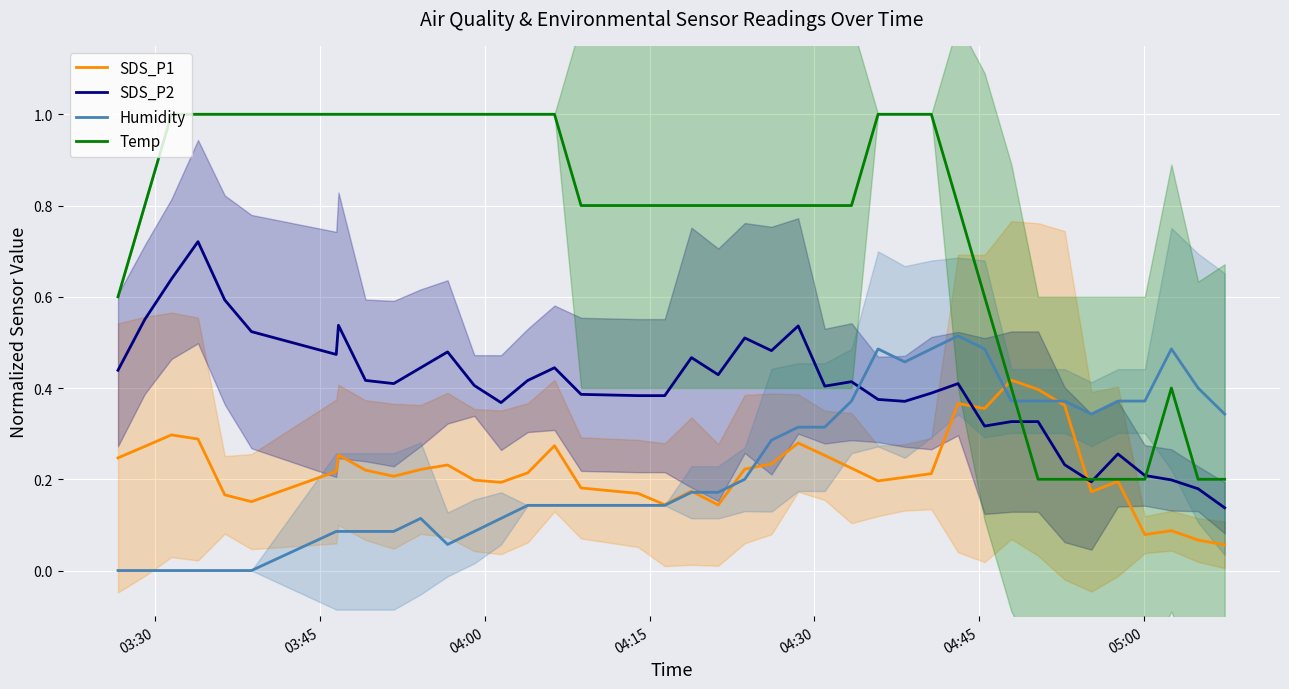

Which series ends up on top after the final intersection of Humidity and SDS_P2?

Humidity